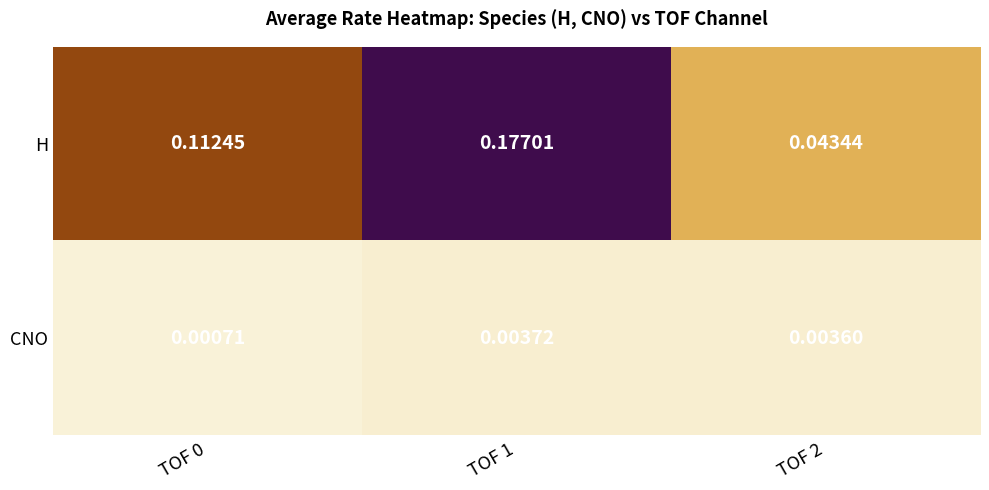

Which series has the largest total across all categories?

H